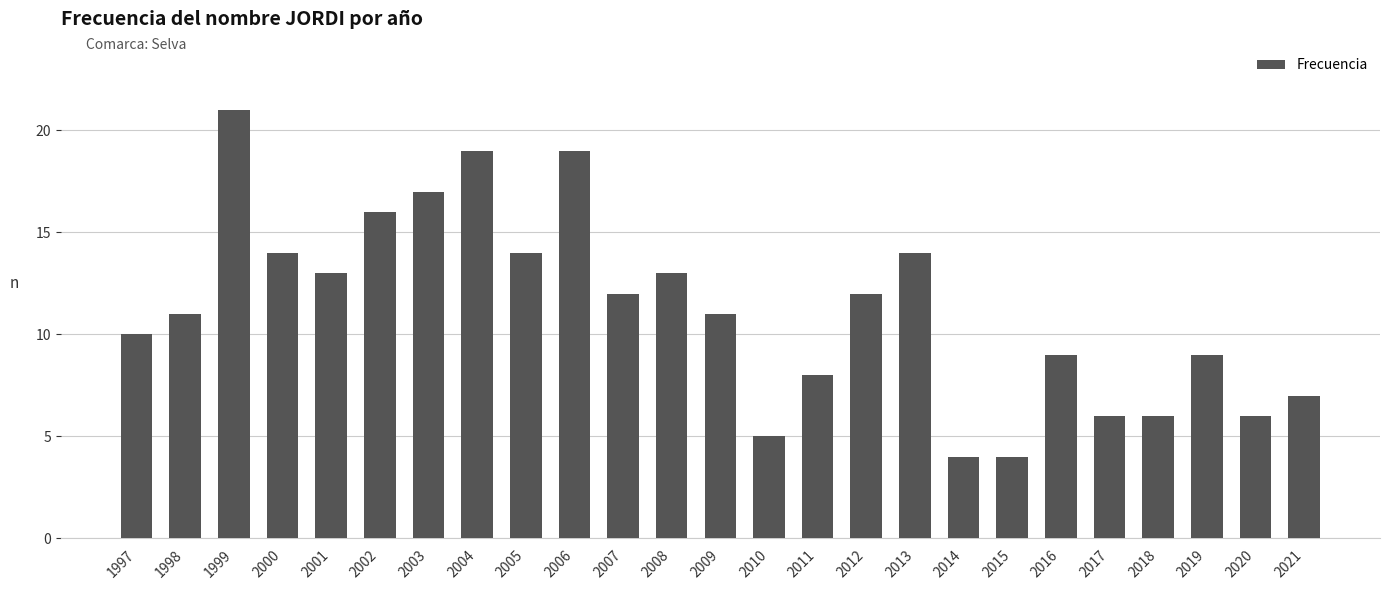

How many bars are there in total?

25